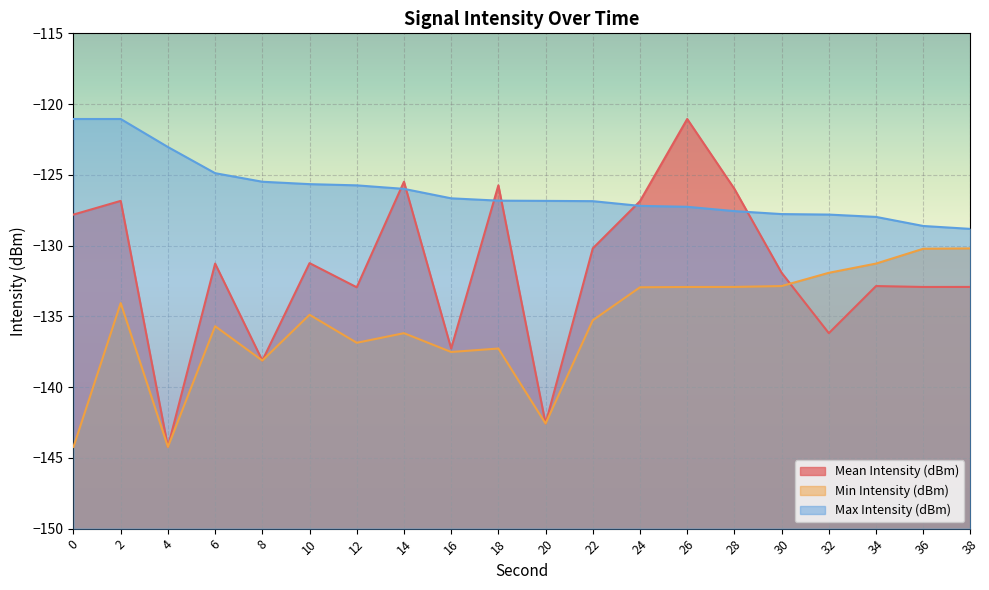

True or false: Max Intensity (dBm) has more than 1 interior local peaks.

False